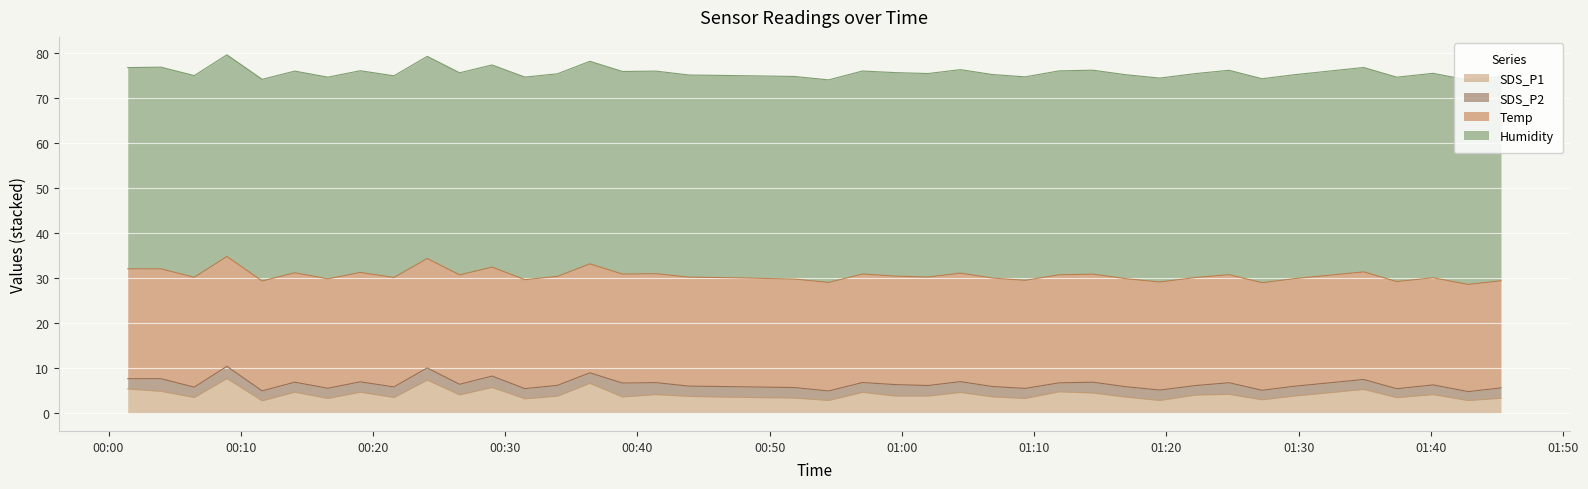

What is the value of the Temp point at the 12th from the left?

24.2